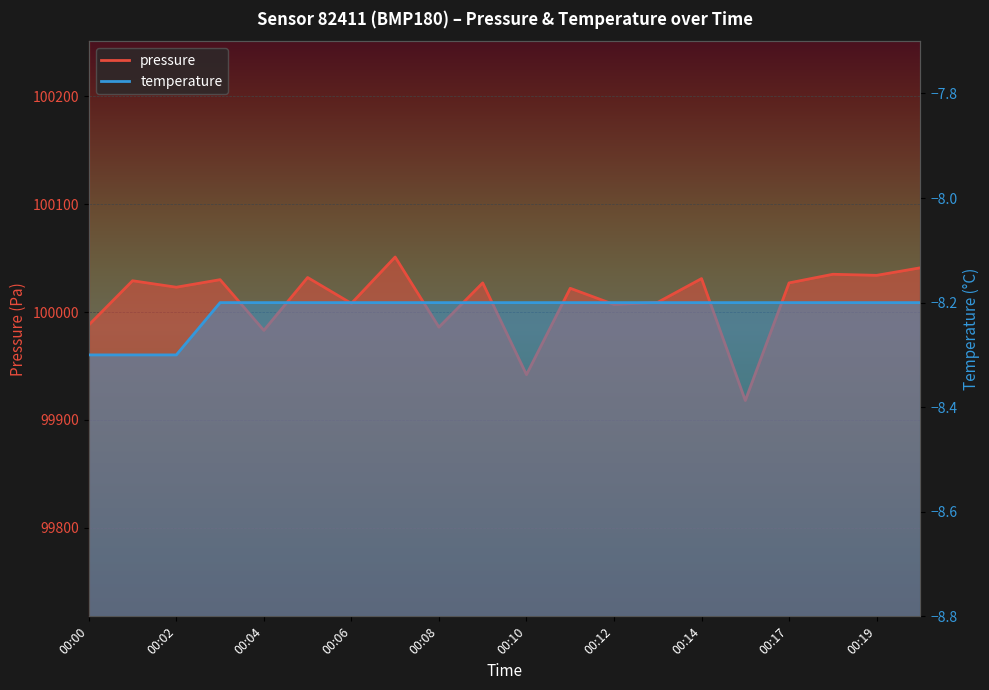

Reading left to right, what are all the values shown in this chart?

pressure: 99988.0	100029.0	100023.0	100030.0	99983.0	100032.0	100008.0	100051.0	99986.0	100027.0	99942.0	100022.0	100007.0	100009.0	100031.0	99918.0	100027.0	100035.0	100034.0	100041.0
temperature: -8.3	-8.3	-8.3	-8.2	-8.2	-8.2	-8.2	-8.2	-8.2	-8.2	-8.2	-8.2	-8.2	-8.2	-8.2	-8.2	-8.2	-8.2	-8.2	-8.2